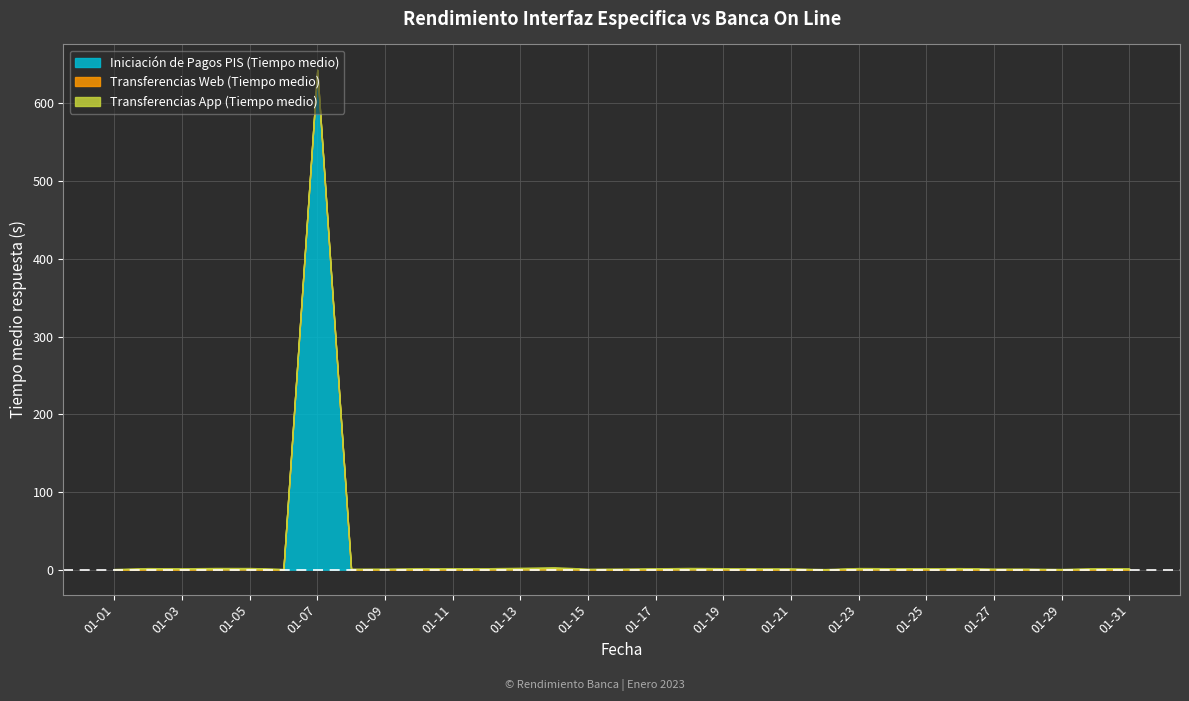

Which series has the largest total across all categories?

Iniciación de Pagos PIS (Tiempo medio)